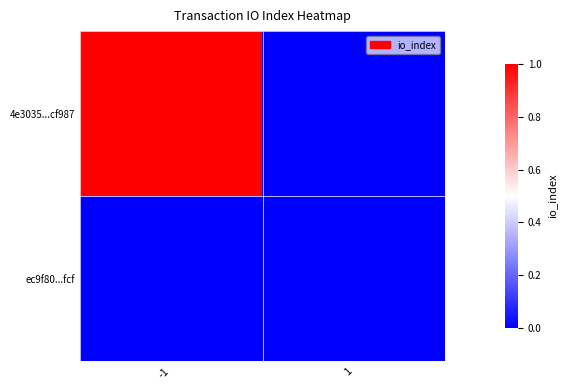

Which series changed the most between -1 and 1?

4e3035...cf987